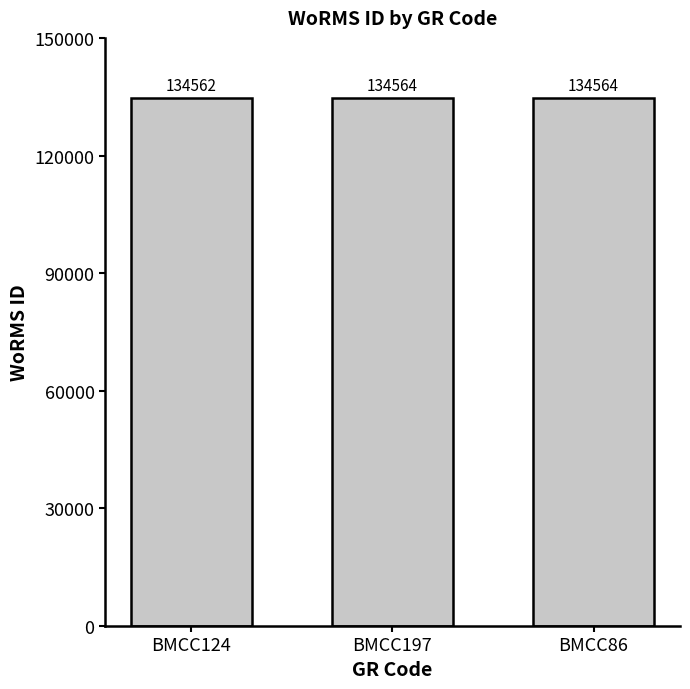

How many values are below 134564?

1